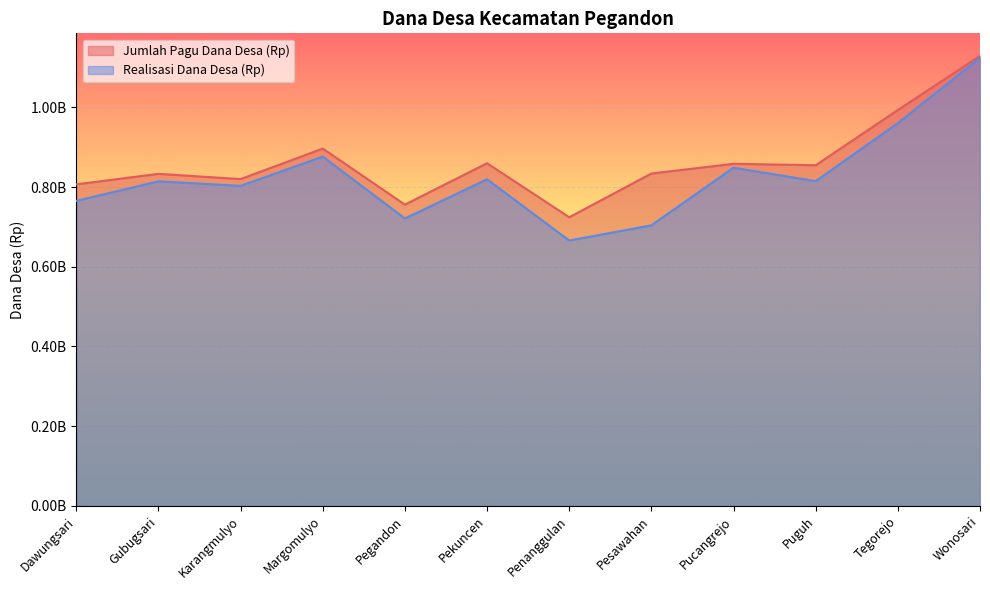

Does the chart display data point markers on the line(s)?

No